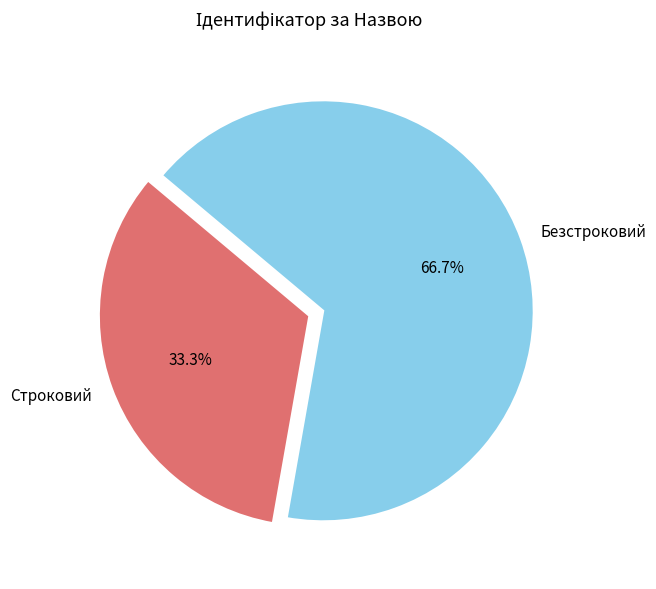

Between Строковий and Безстроковий, which is larger?

Безстроковий